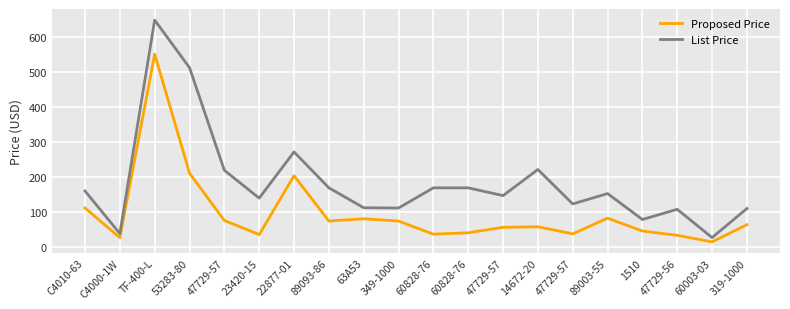

True or false: List Price has more than 0 interior local peaks.

True